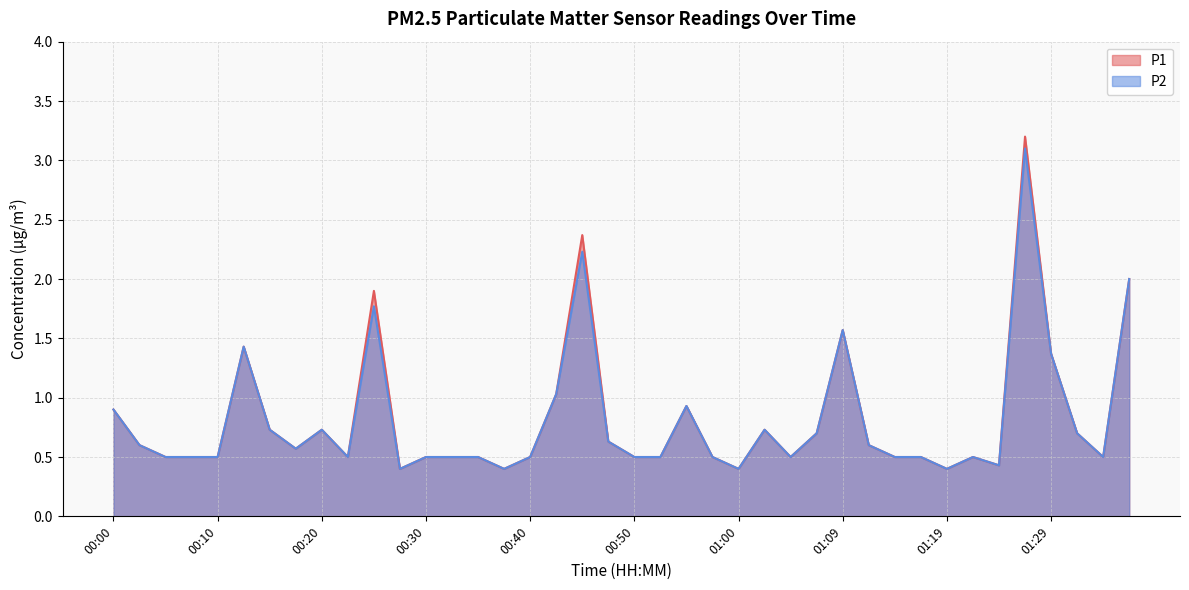

How many lines are shown in the chart?

2